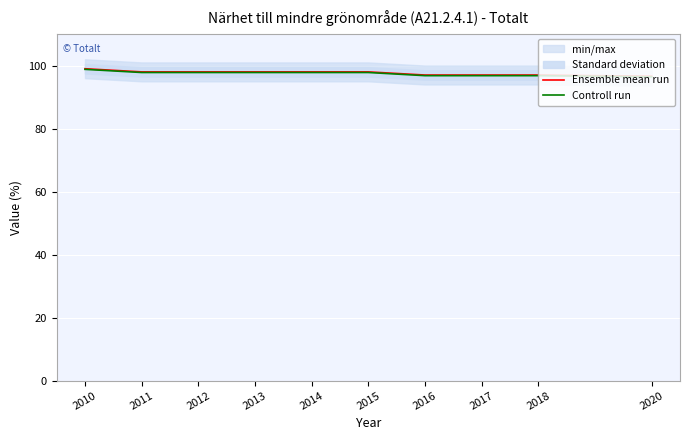

Which series changed the most between 2011 and 2016?

Ensemble mean run